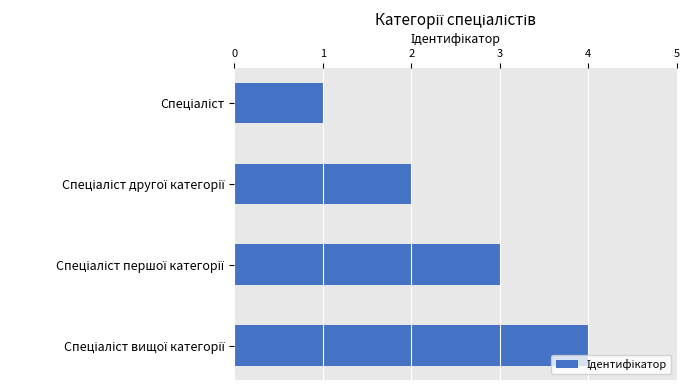

How many bars are there in total?

4